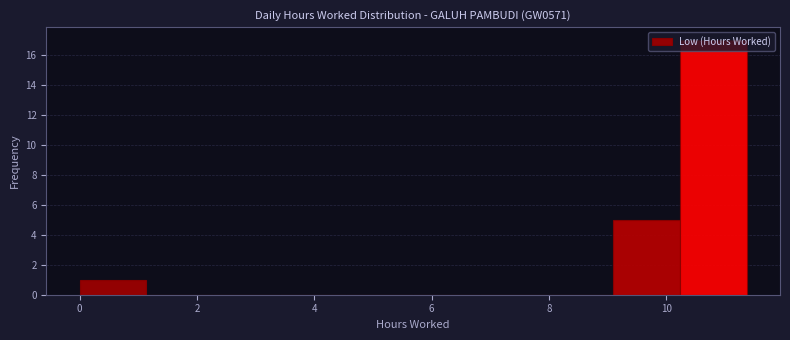

Over which range of the x-axis is the bar tallest?

10.2 to 11.4